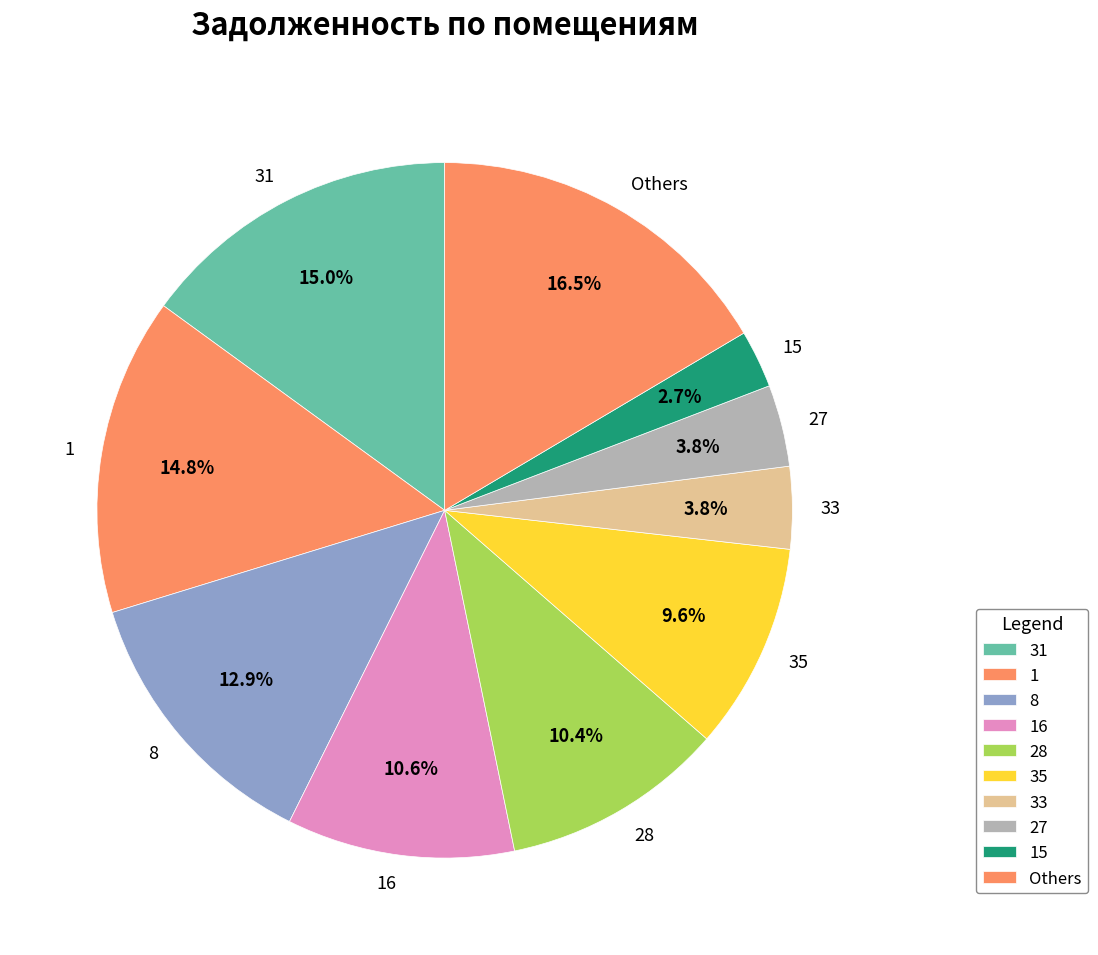

Count the number of slices in the pie.

10